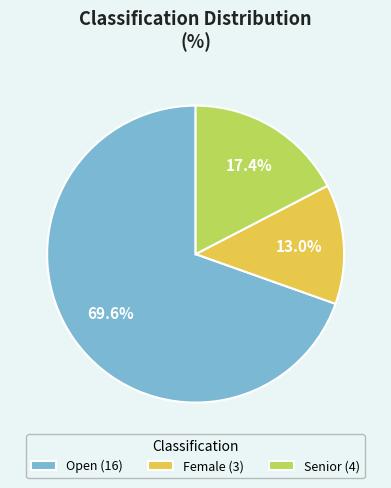

True or false: Female accounts for 24% of the total.

False